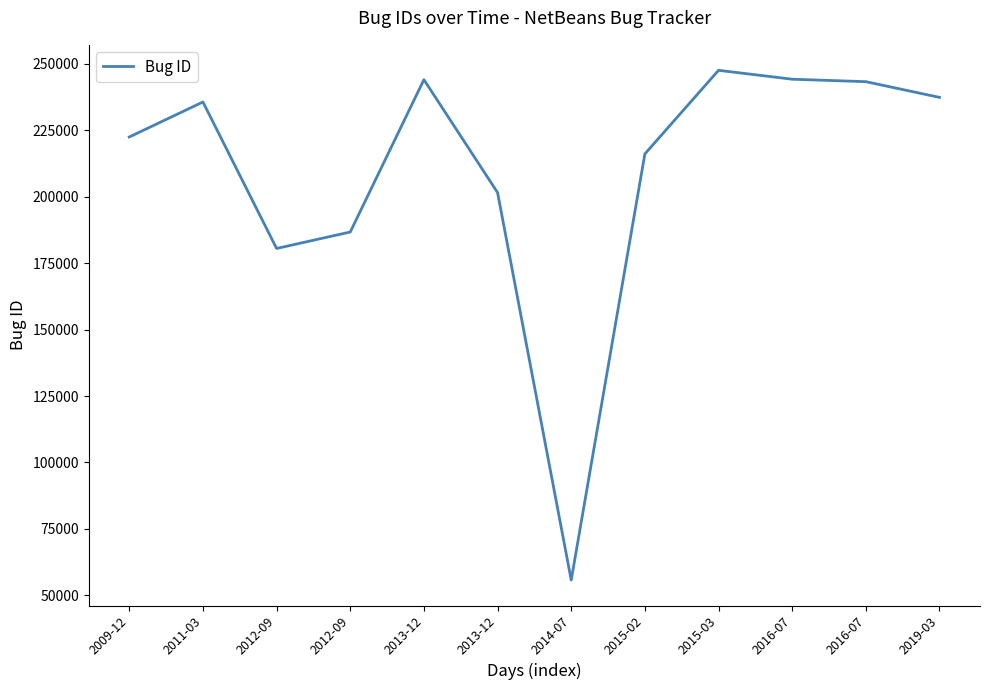

Does the chart have visible grid lines?

No